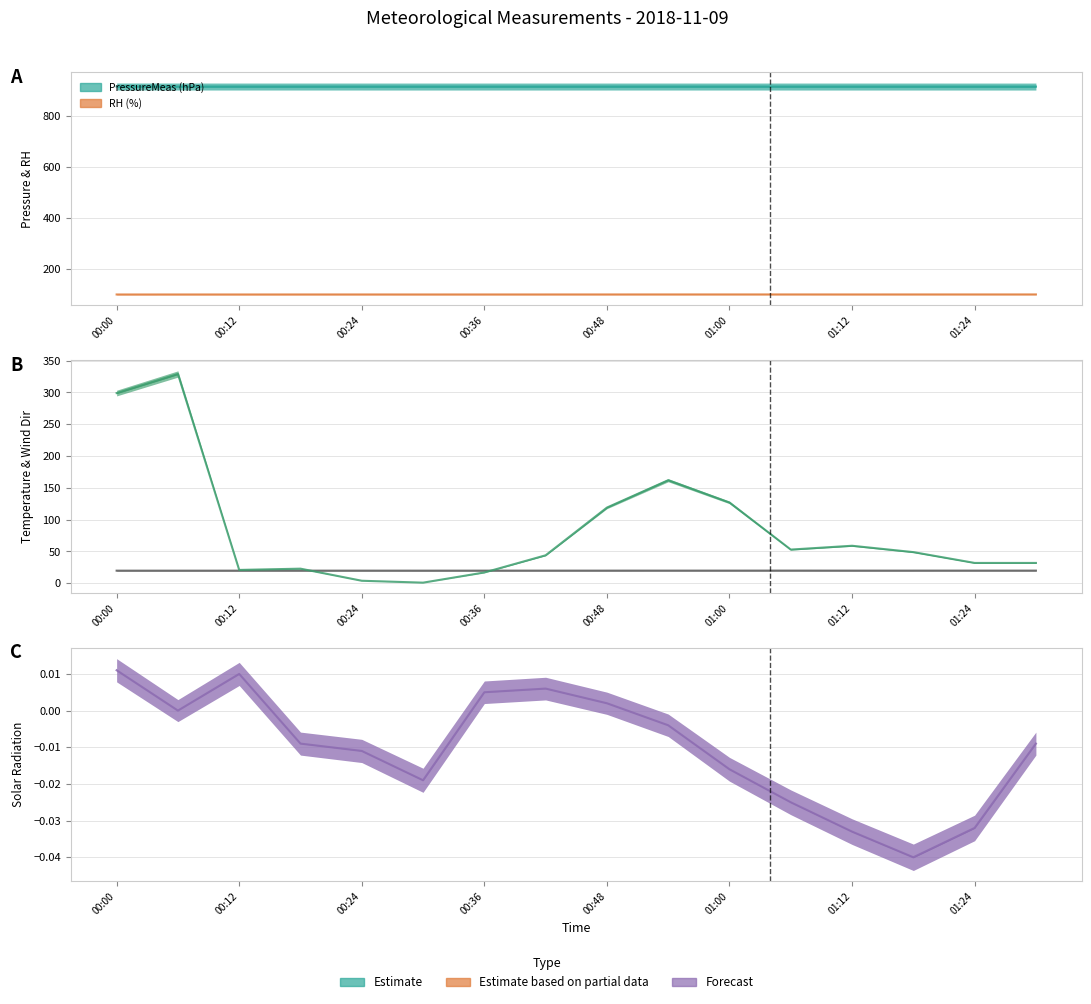

Count the number of categories in the chart.

16